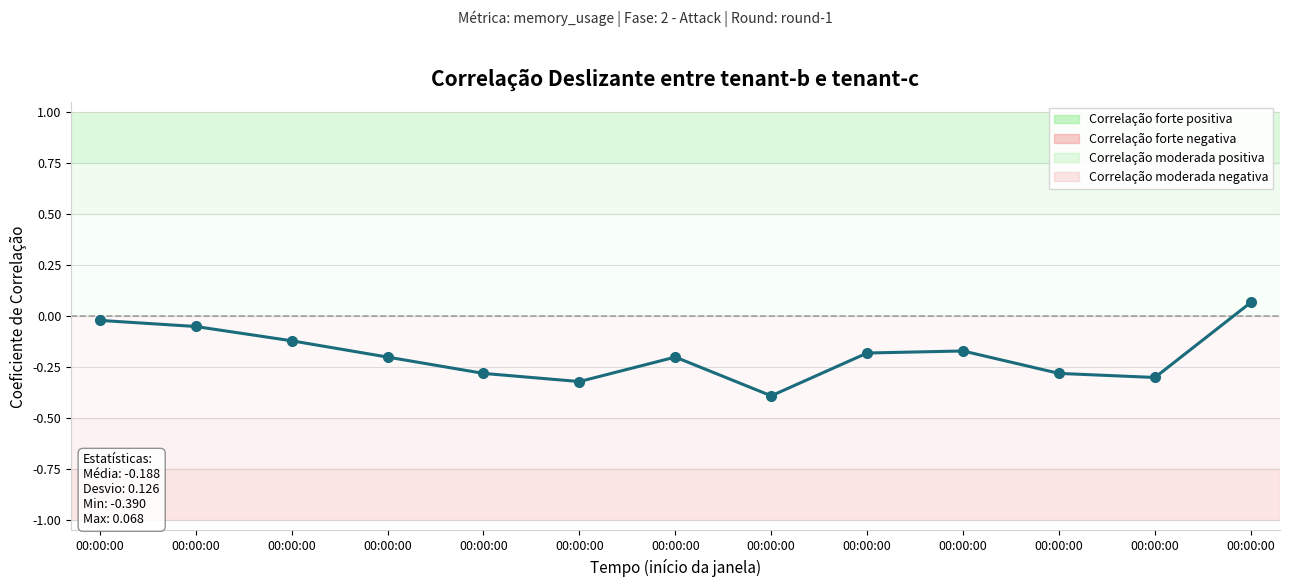

How many categories are shown in the chart?

13